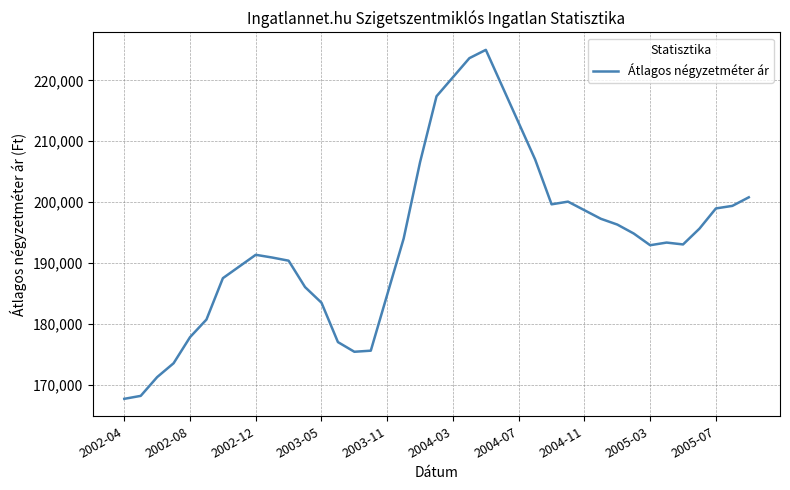

What is the smallest value displayed?

167656